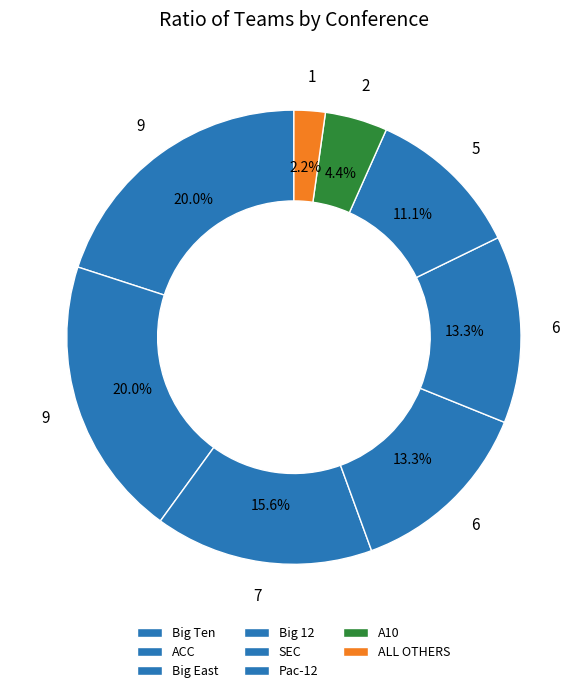

True or false: SEC accounts for 13% of the total.

True